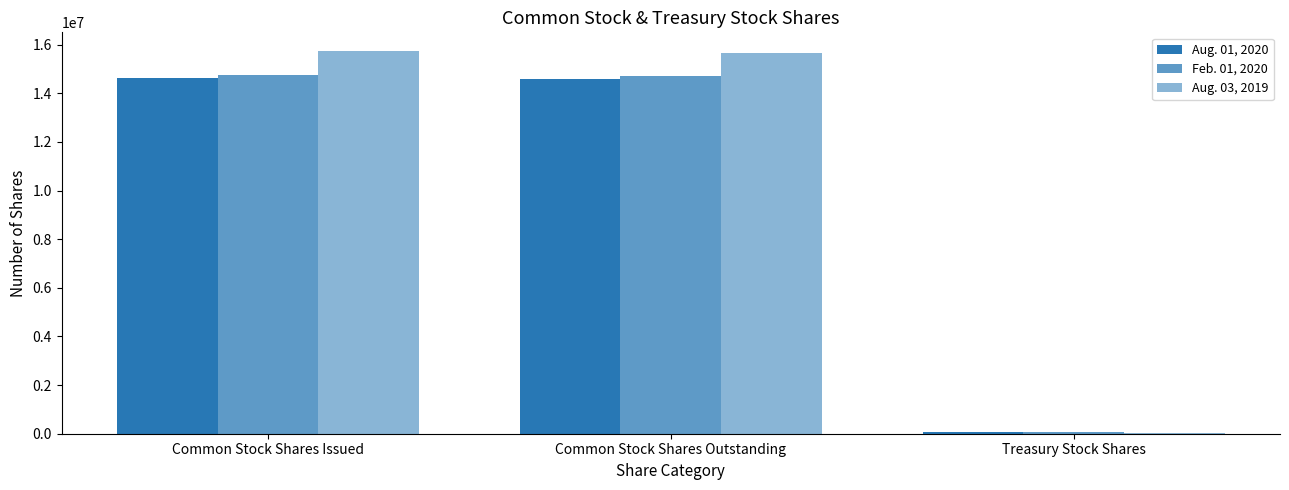

At which category is the sum across all series the highest?

Common Stock Shares Issued